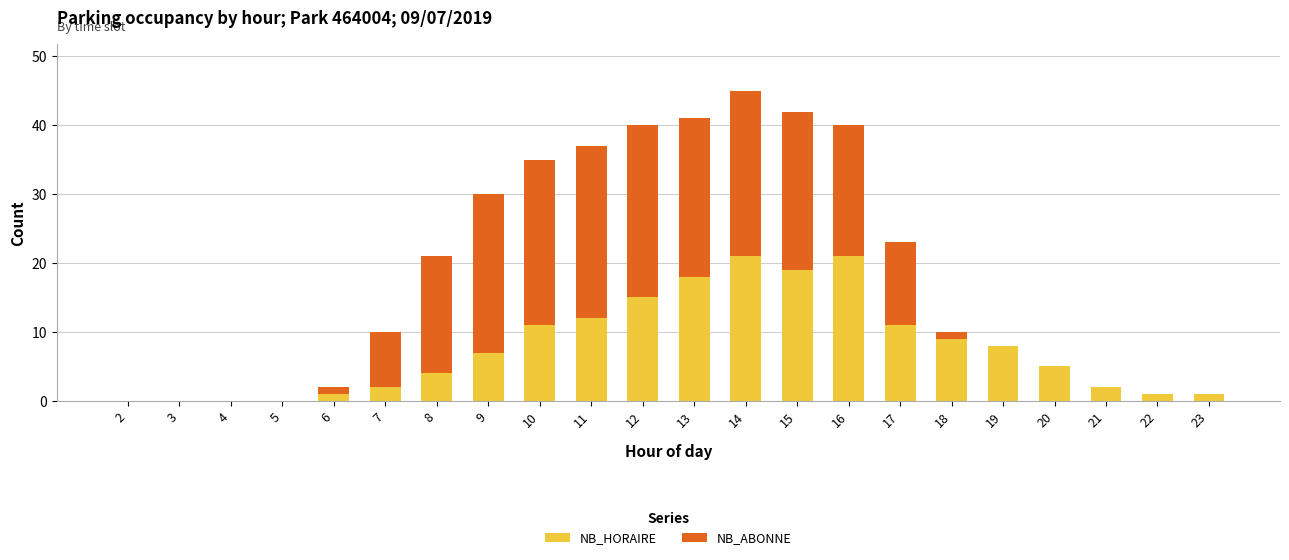

The value of NB_HORAIRE at 3 is -11. True or false?

False